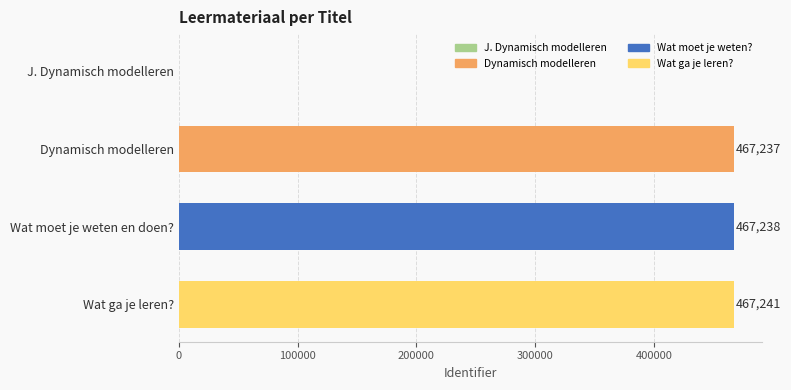

How many positive values are there?

3